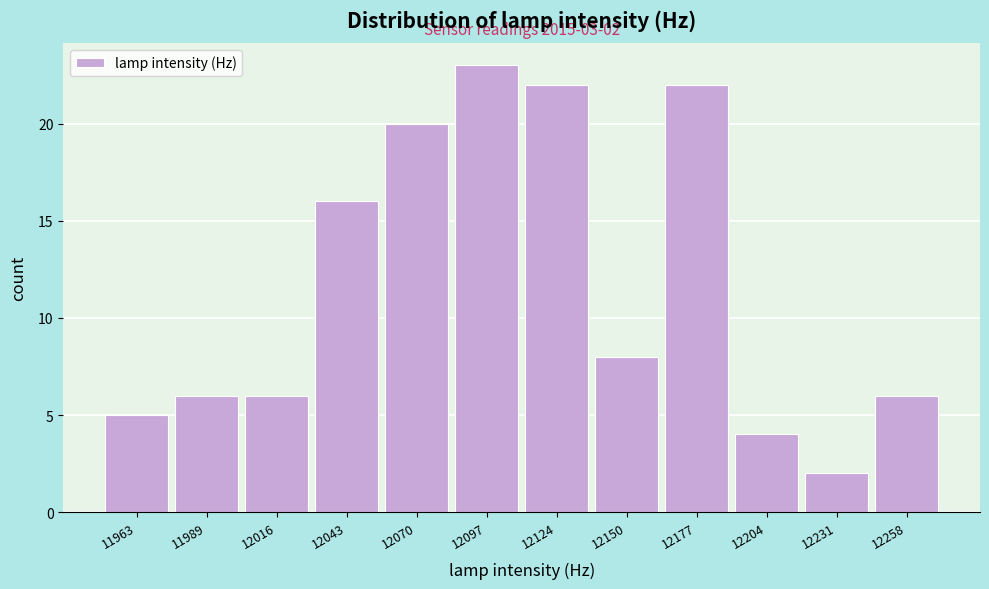

Reading left to right, extract all data points from this chart.

11963=5	11989=6	12016=6	12043=16	12070=20	12097=23	12124=22	12150=8	12177=22	12204=4	12231=2	12258=6